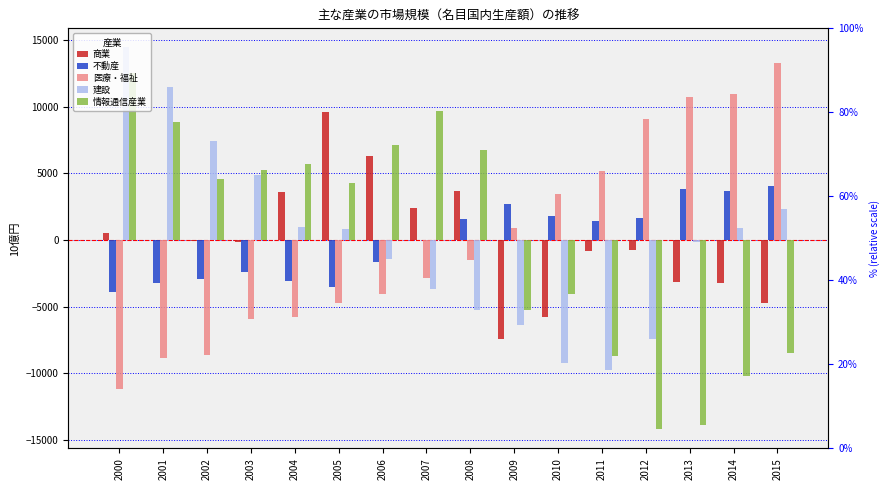

What is the minimum value for 医療・福祉?

-11211.1